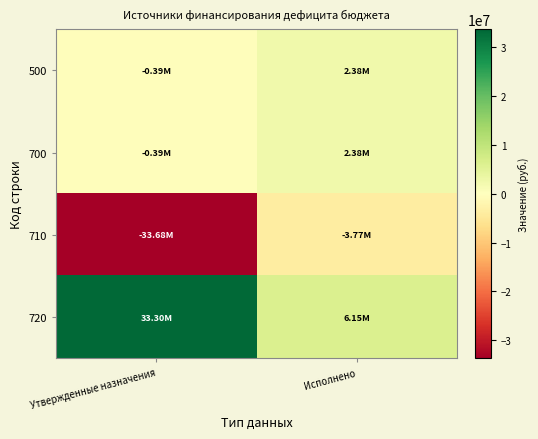

Reading left to right, list all the values displayed in this chart.

500: Утвержденные назначения=-386149.2	Исполнено=2376111.4
700: Утвержденные назначения=-386149.2	Исполнено=2376111.4
710: Утвержденные назначения=-33684268.2	Исполнено=-3771396.9
720: Утвержденные назначения=33298119.0	Исполнено=6147508.3